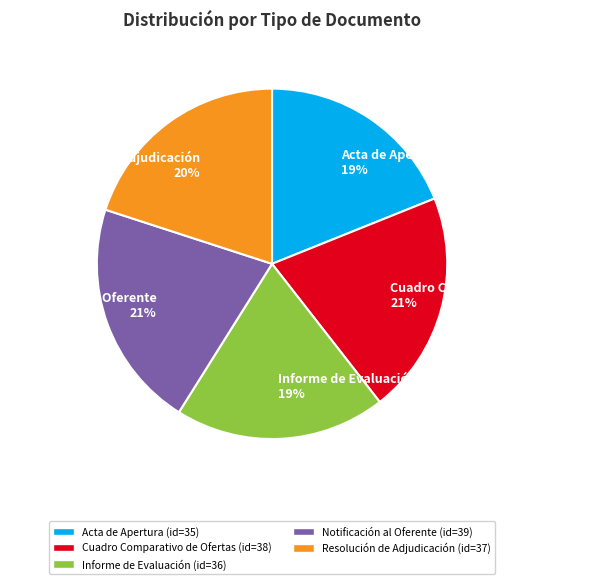

What percentage is the Informe de Evaluación slice, to the nearest percent?

19%